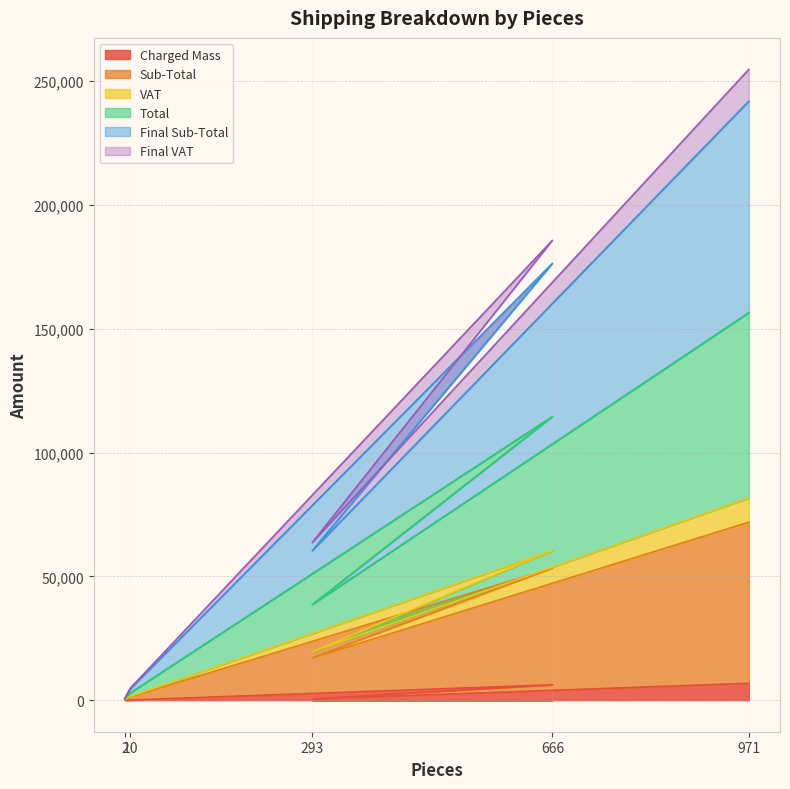

Which category has the highest value across all series?

971